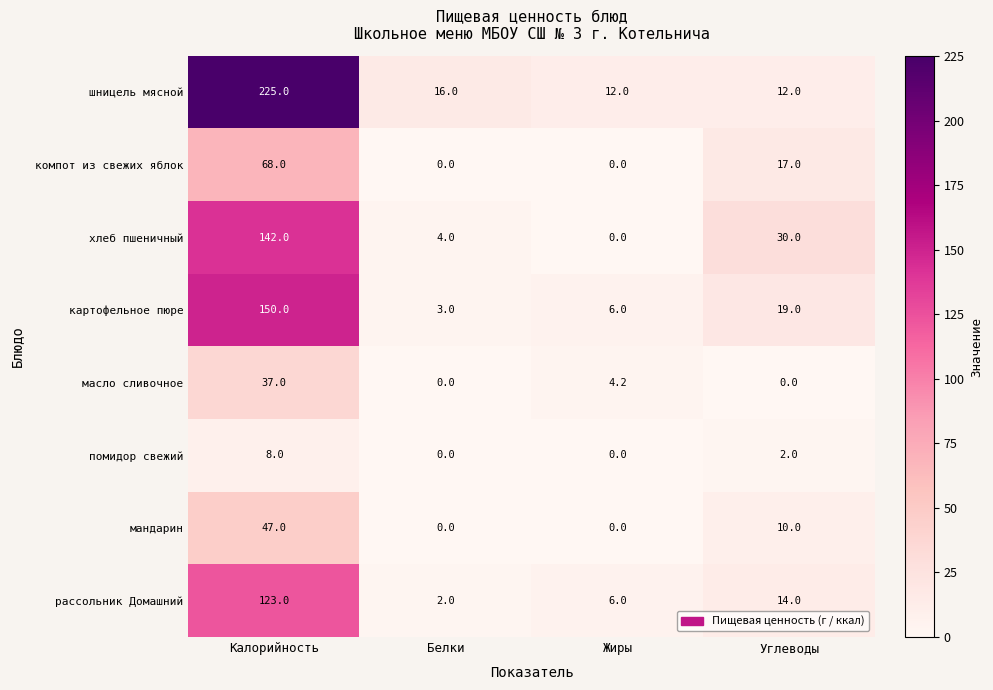

What is the spread (max minus min) of values at Углеводы?

30.0